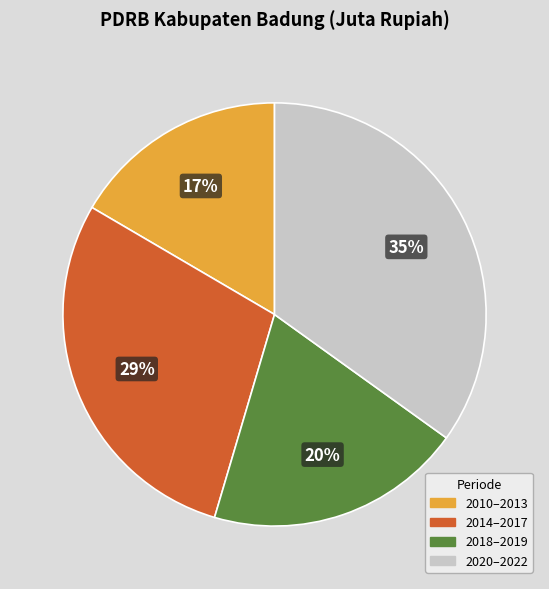

Does any single category account for the majority?

No